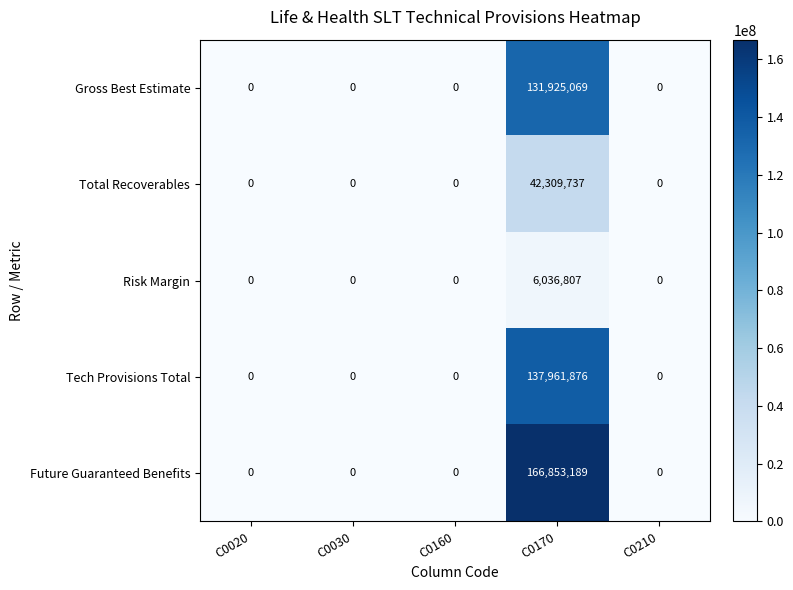

At how many categories does at least one series exceed 35250906?

1